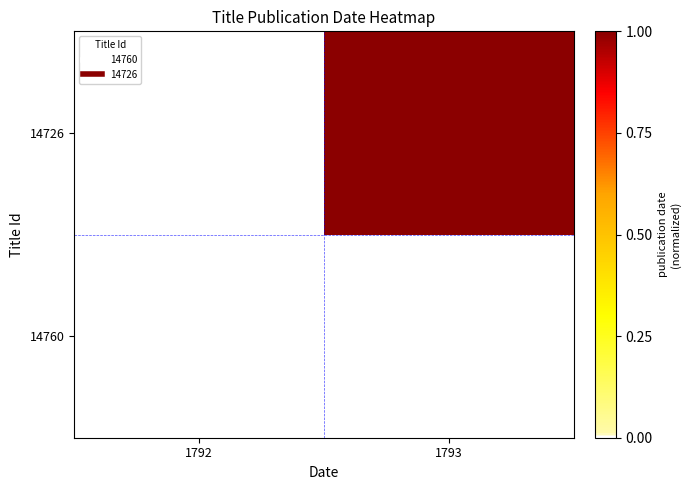

Between 1793 and 1792, which is larger?

1792